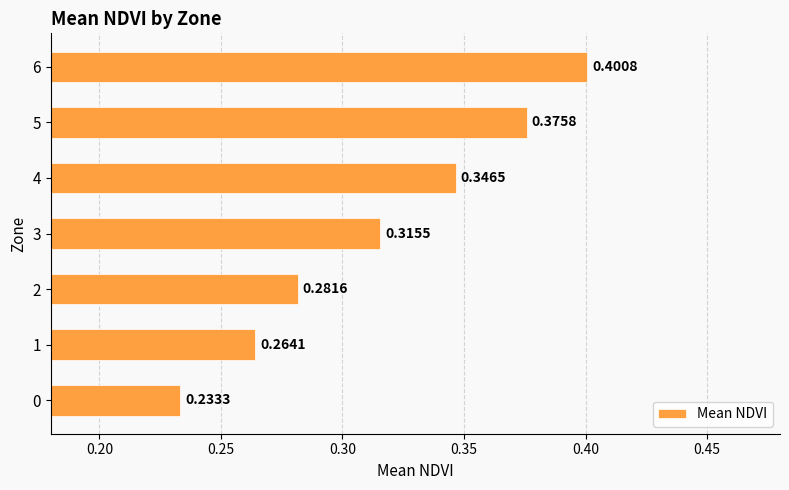

List the labels in order of value, smallest first.

0, 1, 2, 3, 4, 5, 6